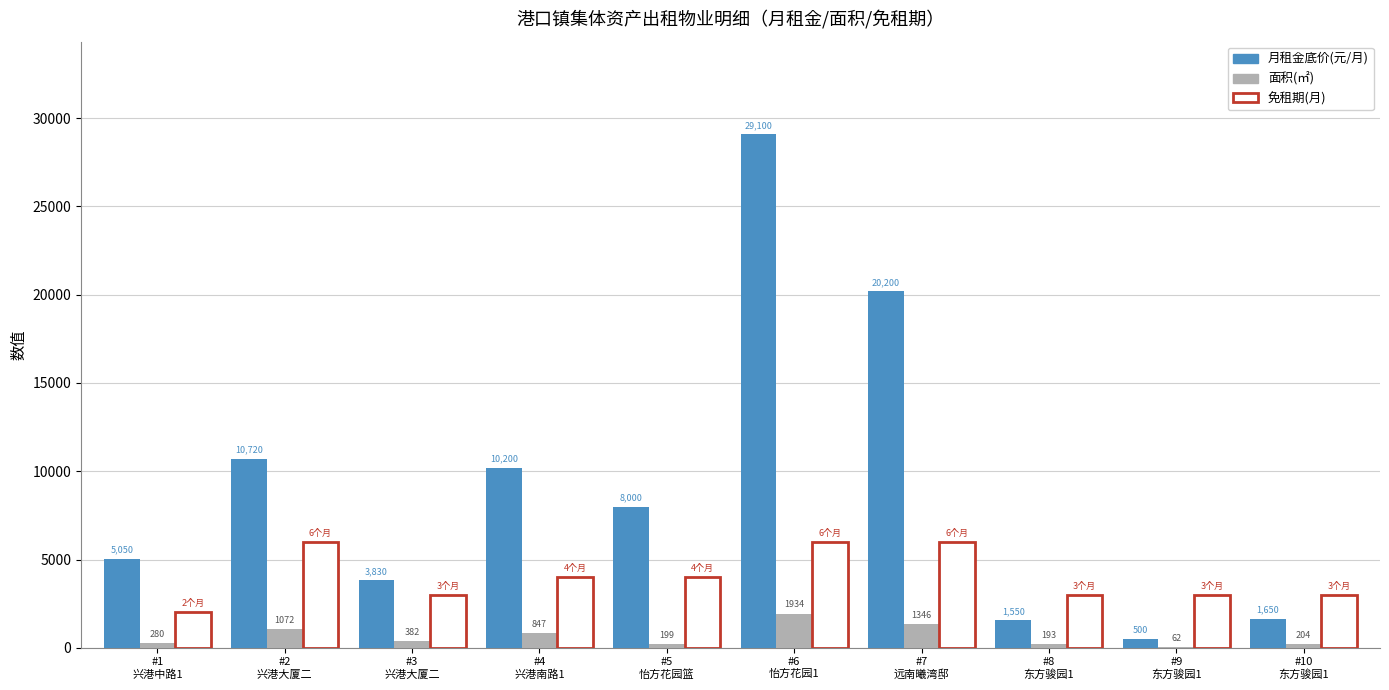

What is the maximum value shown in the chart?

29100.0